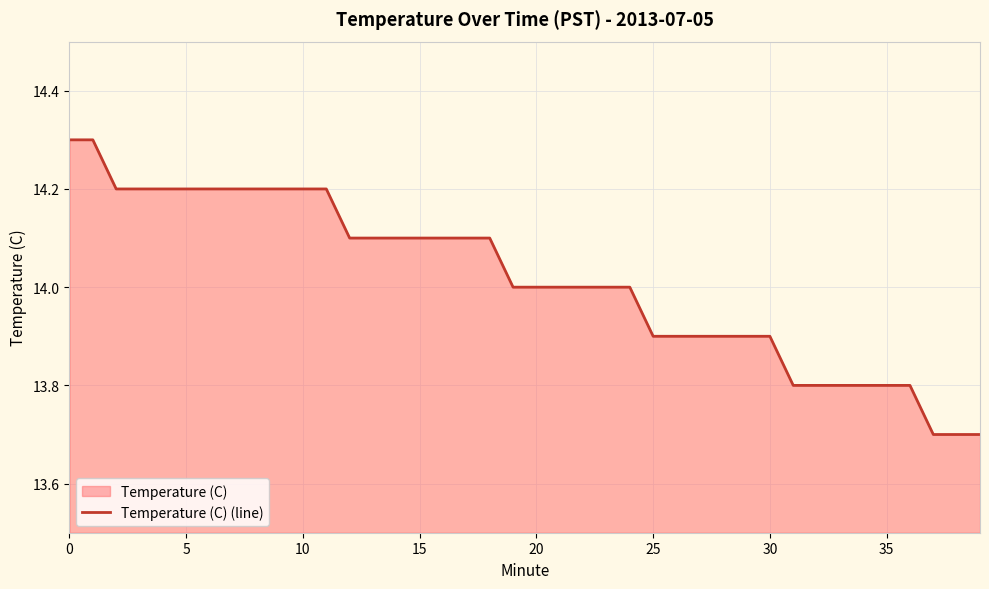

The value at 35 is 9.1. True or false?

False